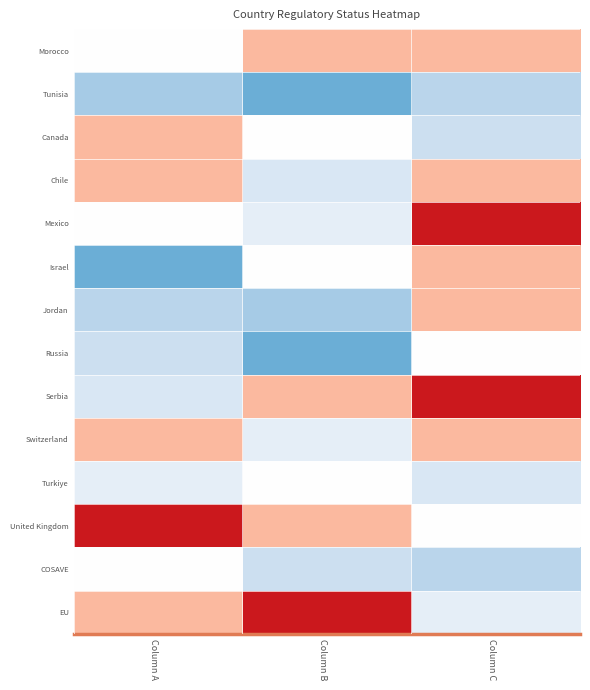

What is the spread (max minus min) of values at Column C?

7